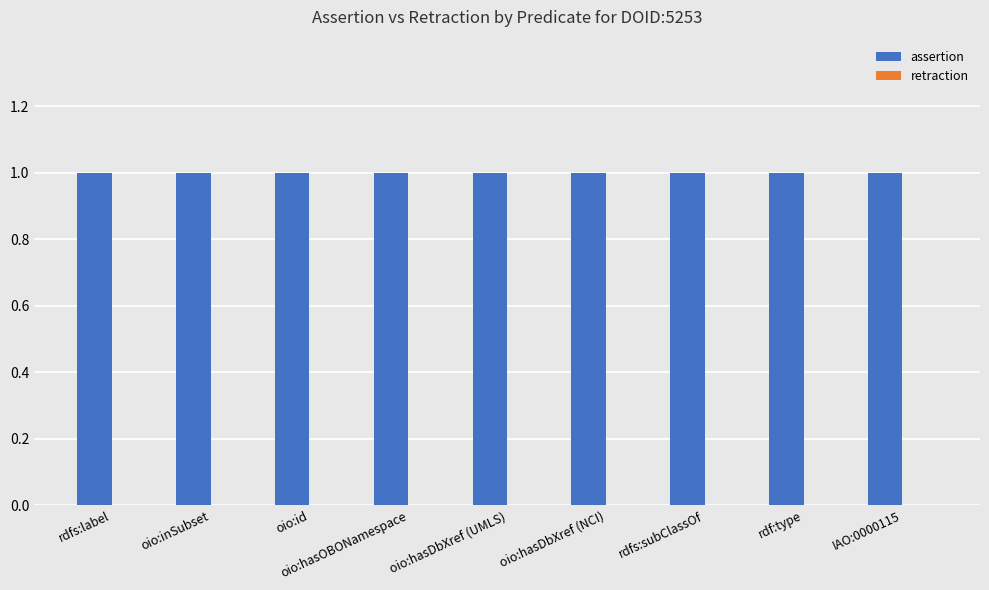

Is the value of assertion at rdf:type greater than the value of retraction at oio:hasOBONamespace?

Yes